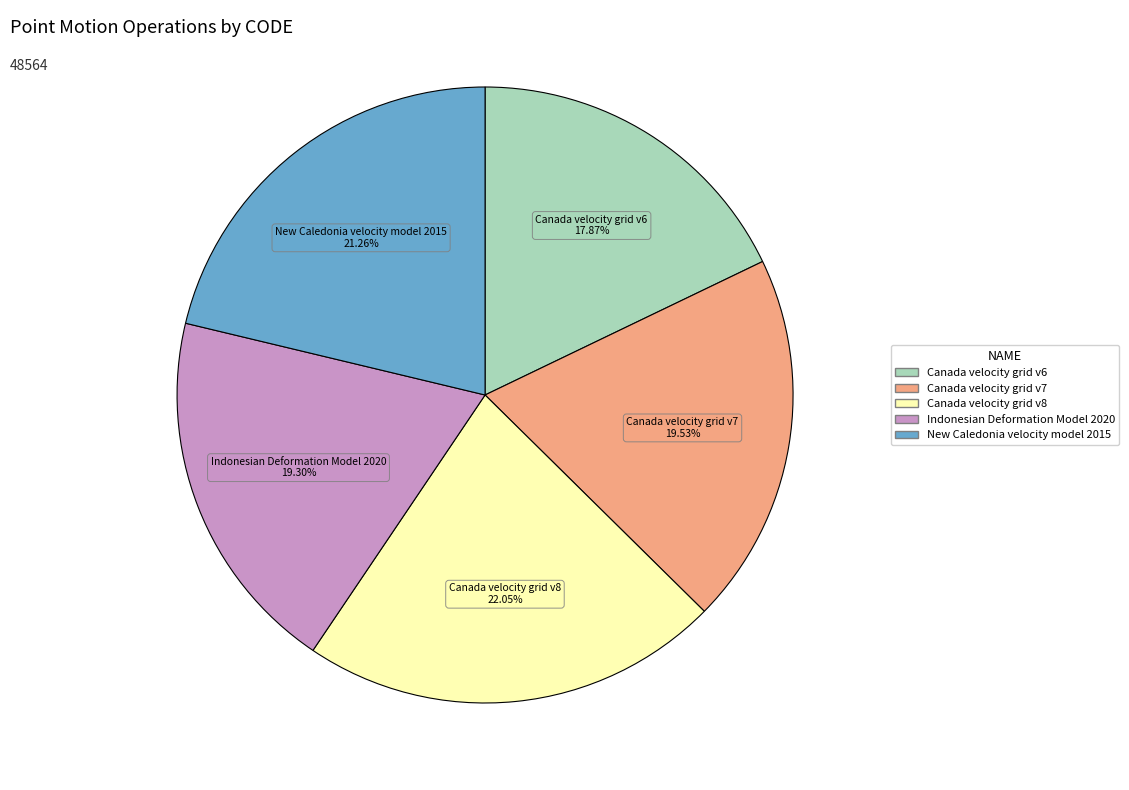

What percentage is the Canada velocity grid v7 slice, to the nearest percent?

20%